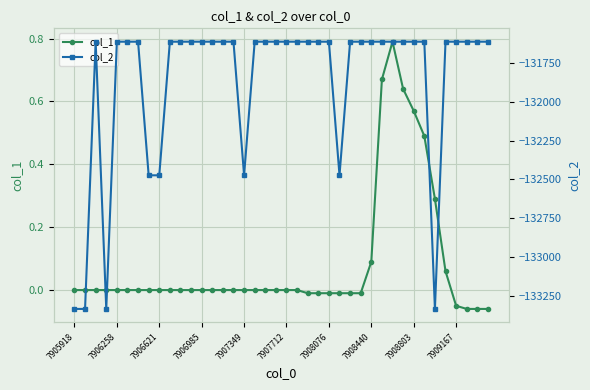

How many series are shown in this chart?

2